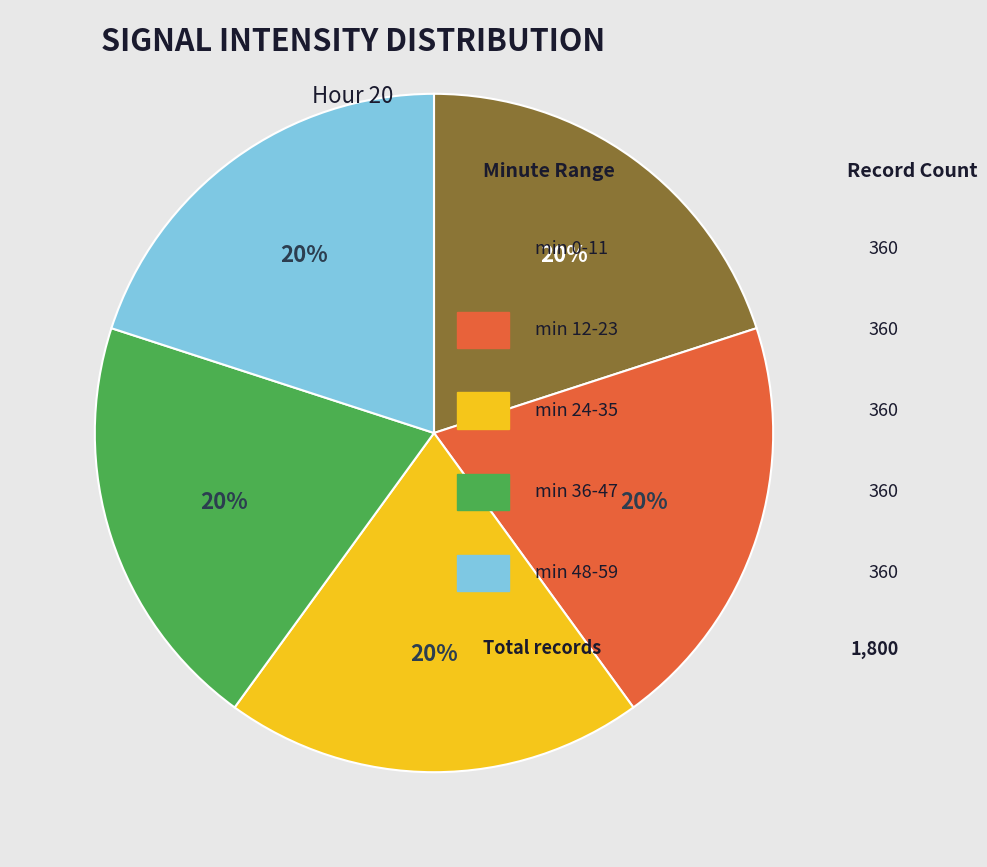

Count the number of slices in the pie.

5